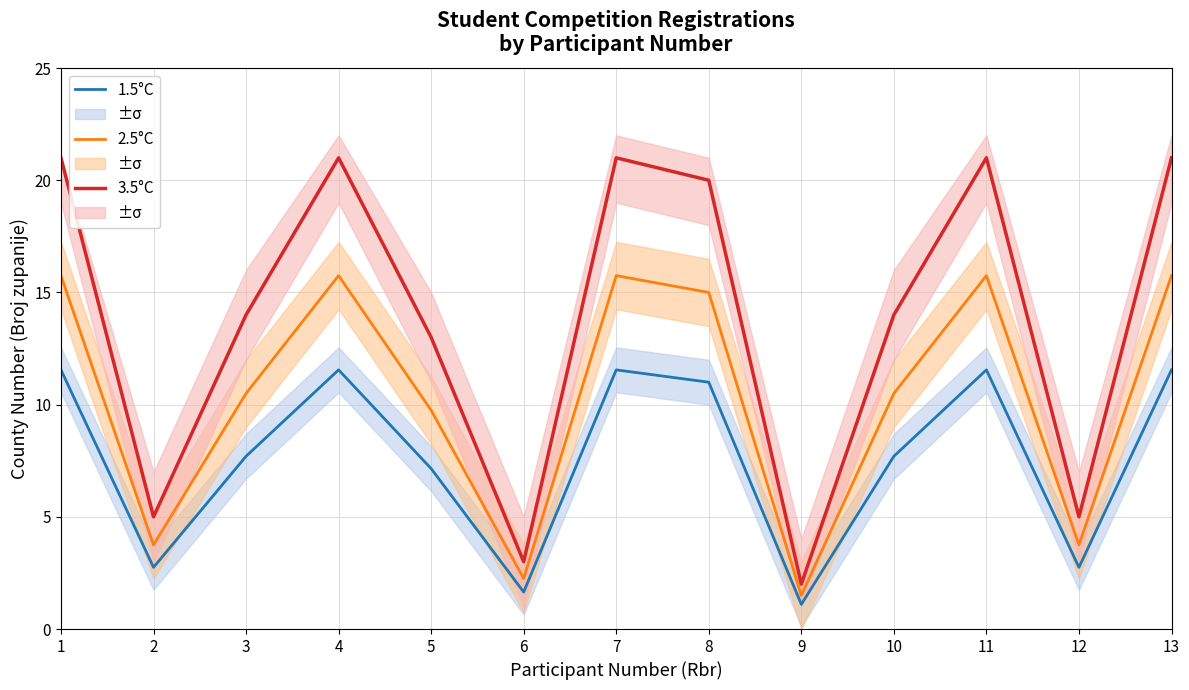

What is the value of the 1.5°C point at the 9th from the left?

1.1